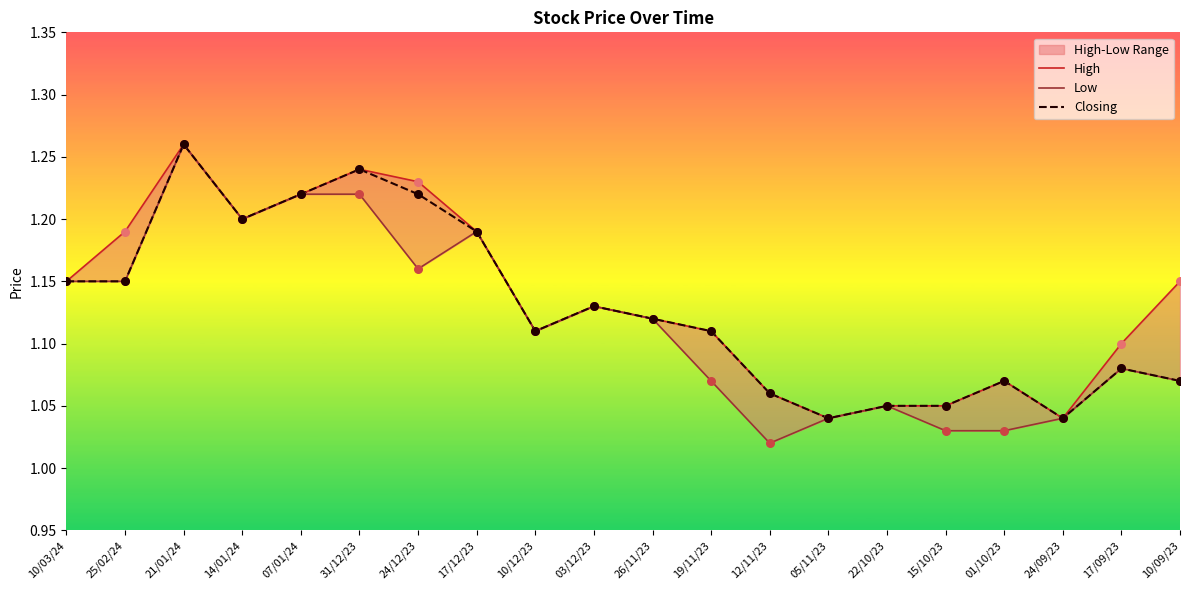

Which series contains the lowest Y value?

Low